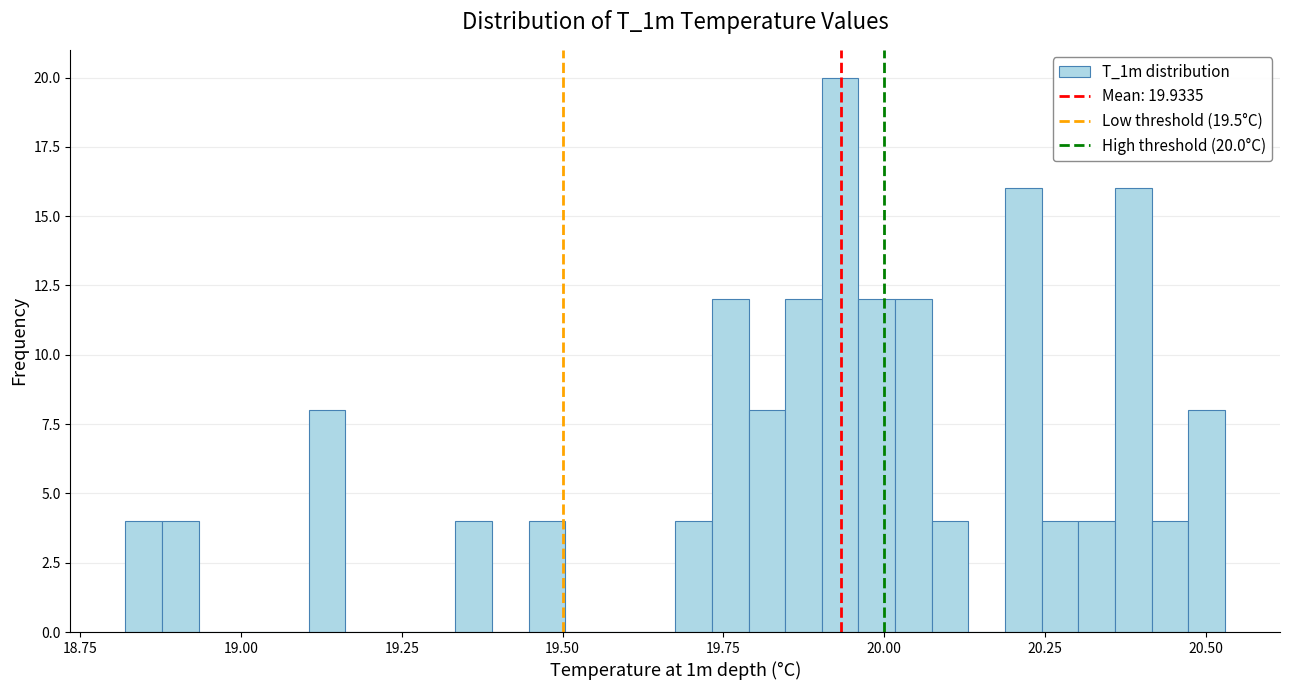

Read against the x-axis, roughly where is the centre of the tallest bar?

19.95